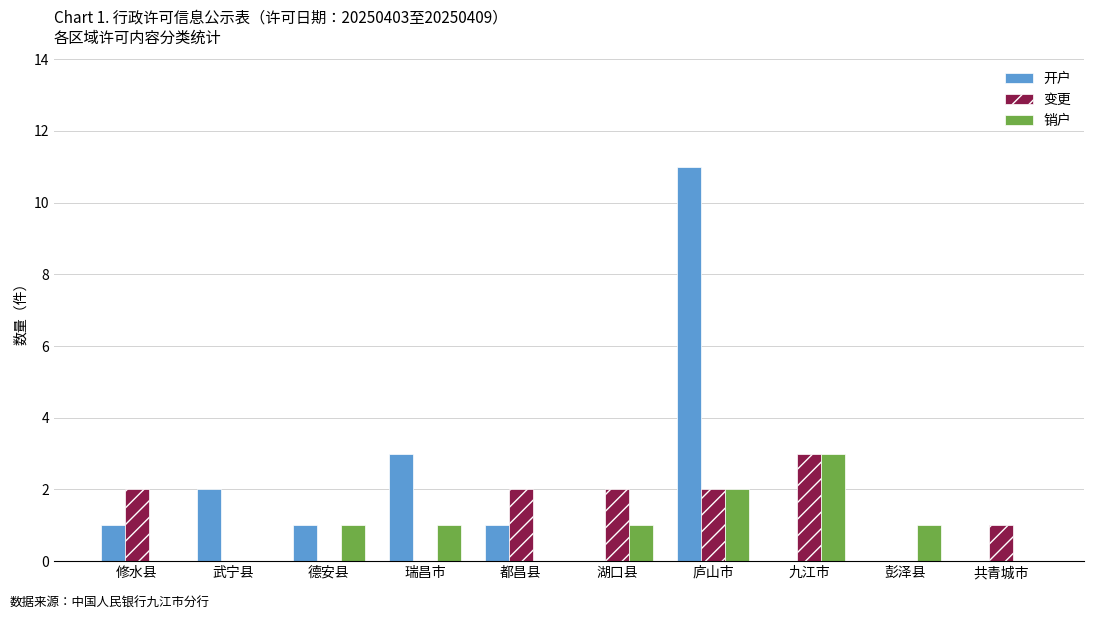

What is the spread (max minus min) of values at 彭泽县?

1